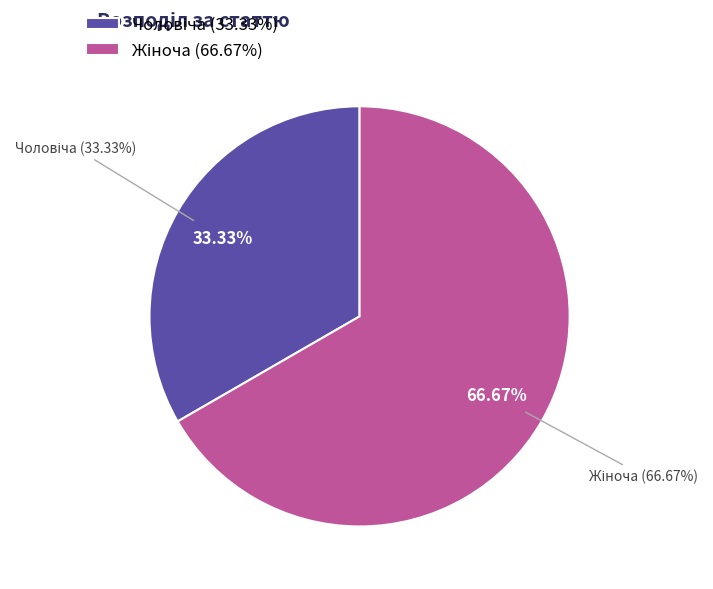

To the nearest percent, what is the combined percentage of Жіноча and Чоловіча?

100%